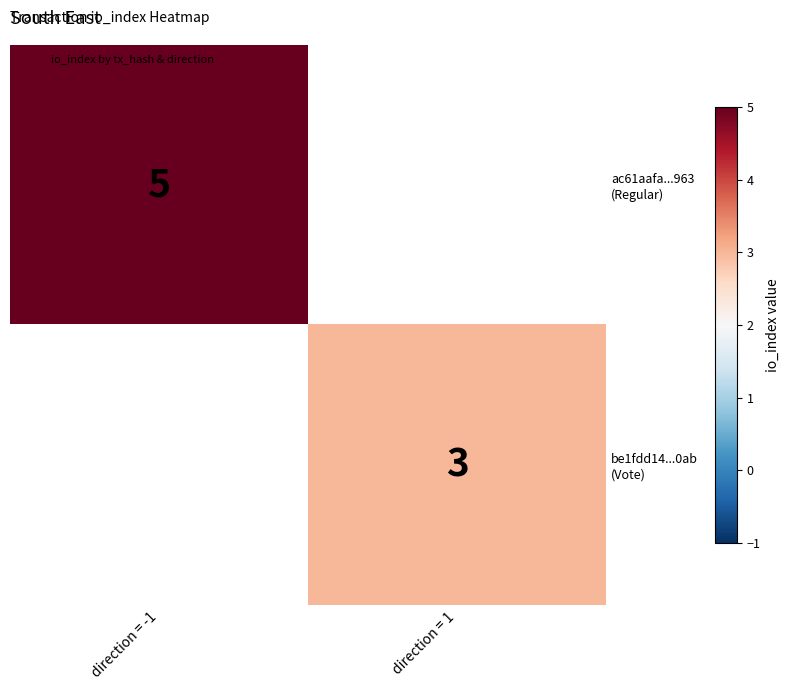

Count the number of data series in this chart.

2